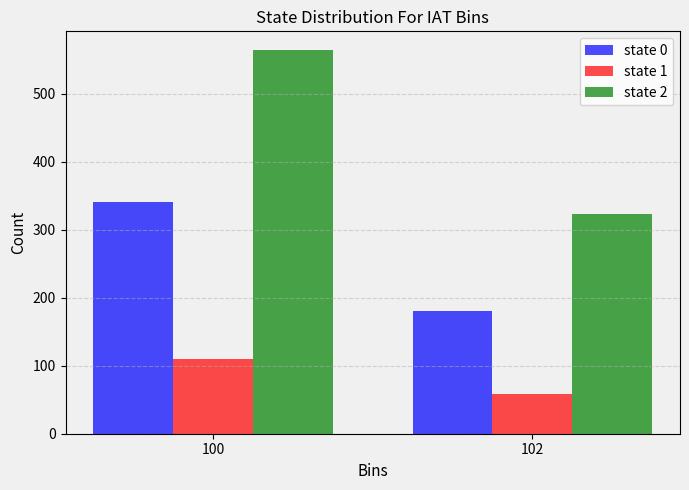

Reading left to right, what are all the values shown in this chart?

state 0: 100=341	102=180
state 1: 100=110	102=59
state 2: 100=564	102=323